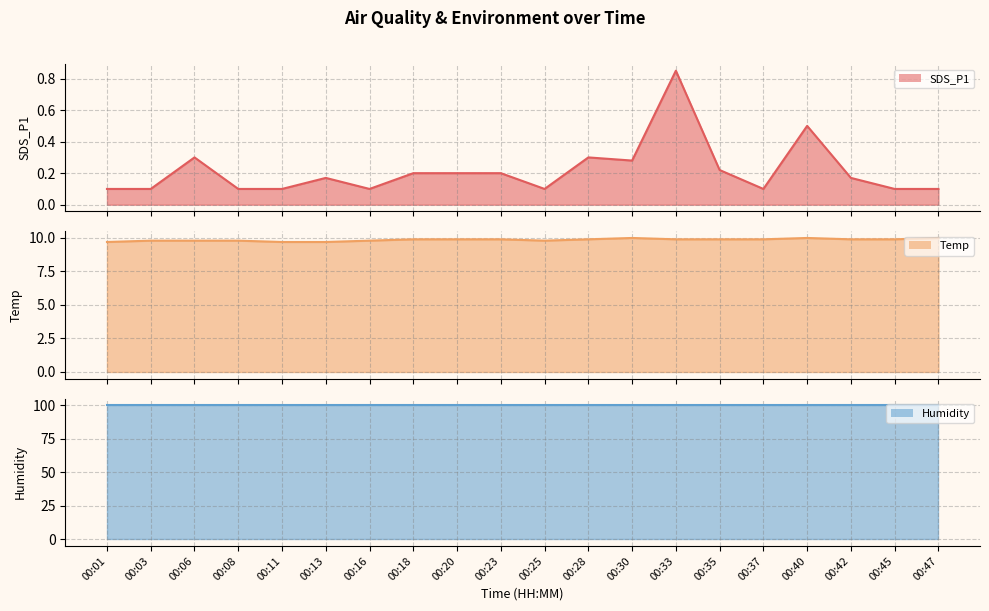

What is the difference between the SDS_P1 line values at 00:40 and 00:20?

0.3